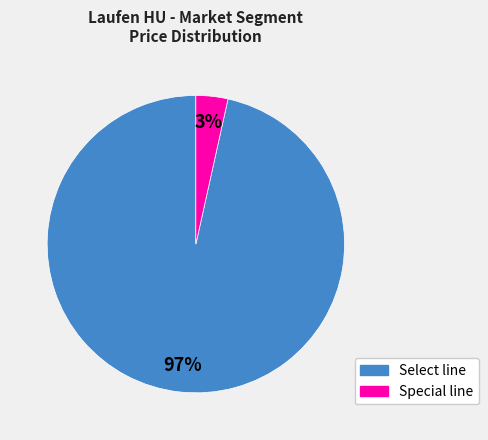

Rank the categories by value from highest to lowest.

Select line, Special line